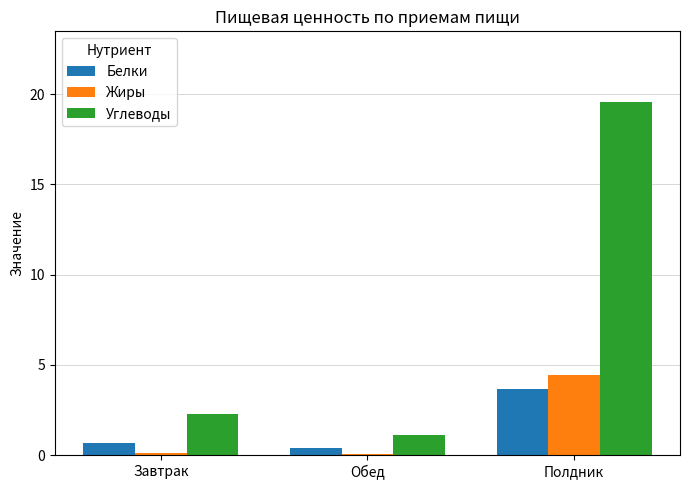

Between Завтрак and Обед, which series saw the biggest shift?

Углеводы